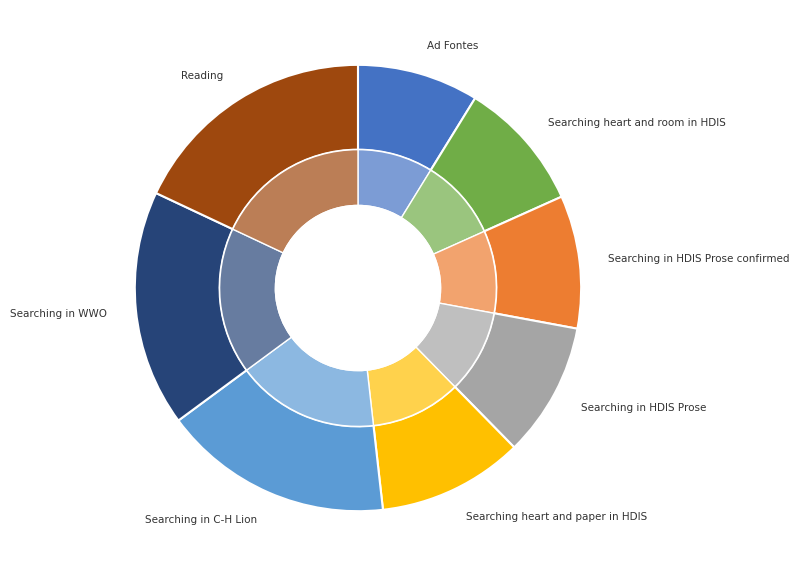

How many slices are in this pie chart?

8